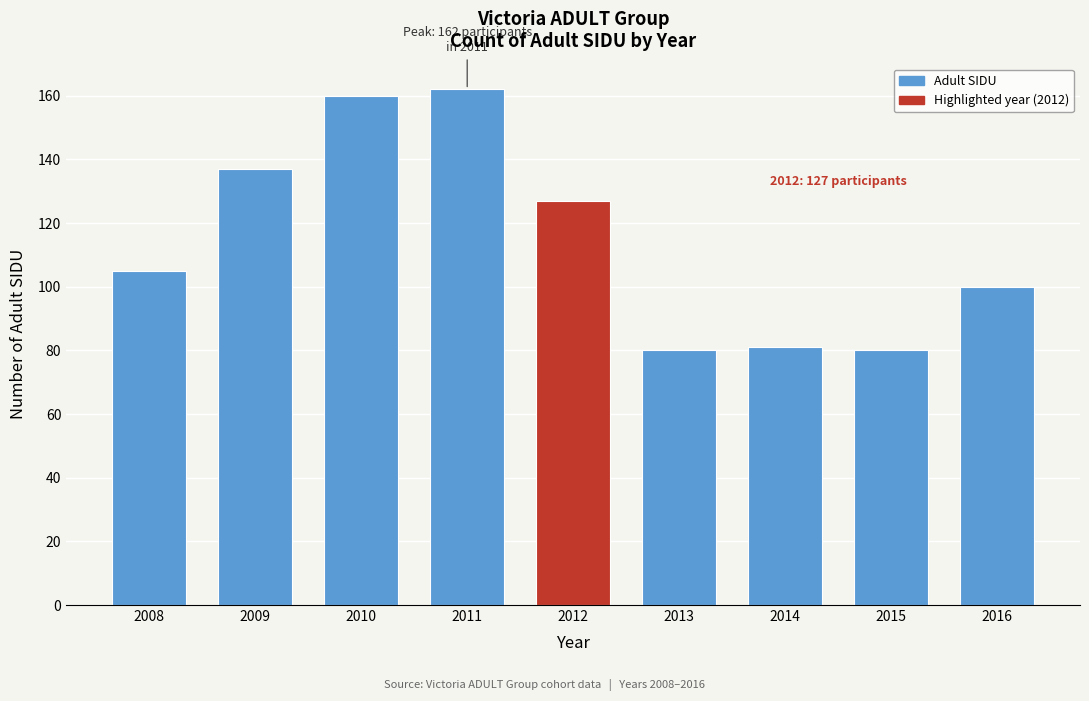

Reading right to left, what are all the values shown in this chart?

2016=100	2015=80	2014=81	2013=80	2012=127	2011=162	2010=160	2009=137	2008=105